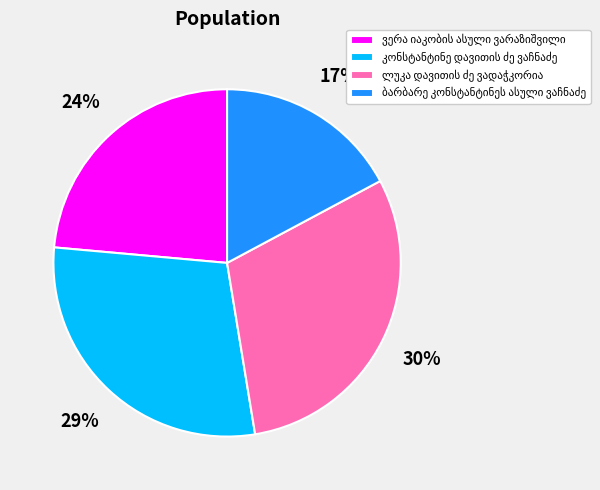

To the nearest percent, what is the difference between the largest and smallest slice percentages?

13%